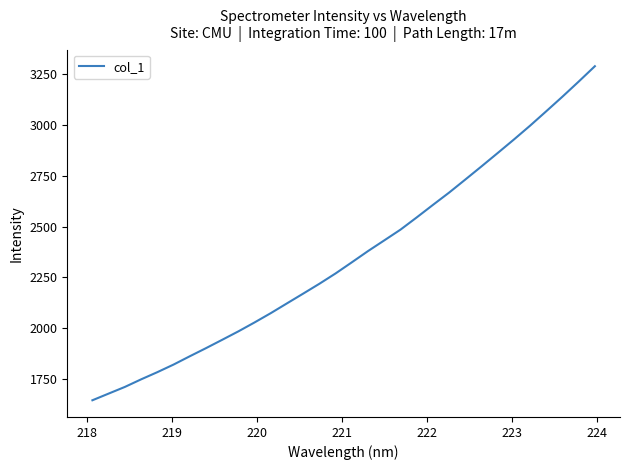

What is the difference between the maximum and minimum values?

1643.0